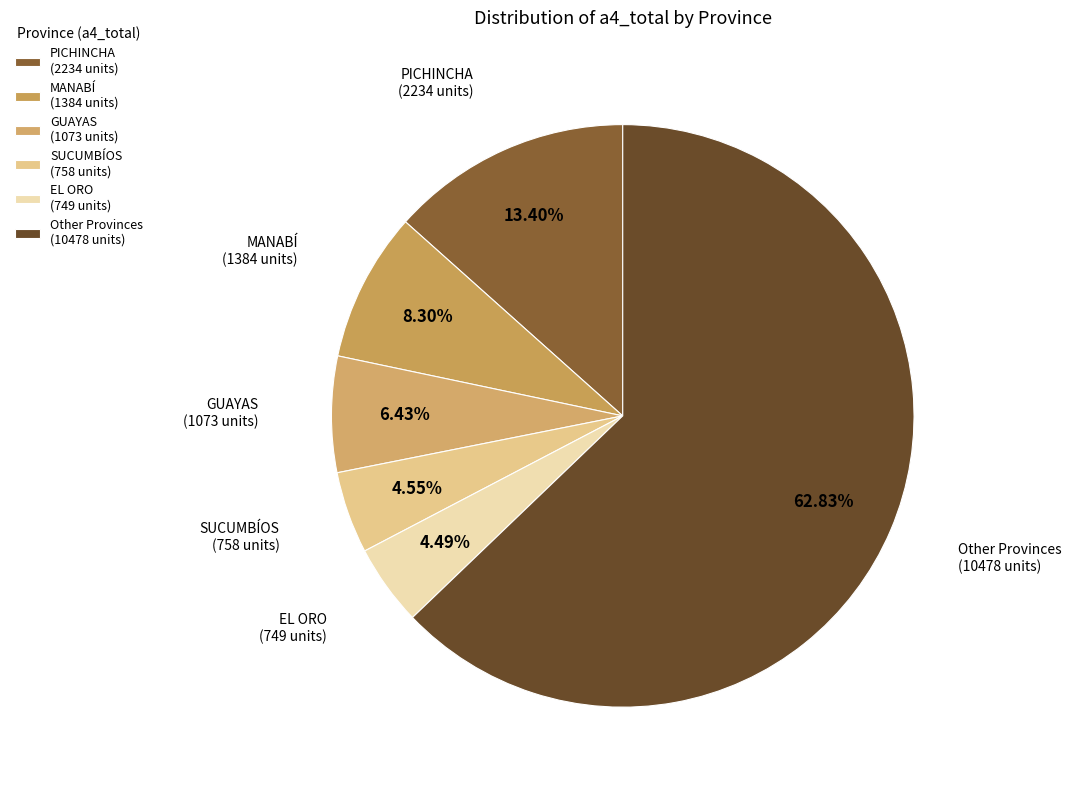

Approximately how many times larger is the value at EL ORO (749 units) compared to SUCUMBÍOS (758 units)?

1.0